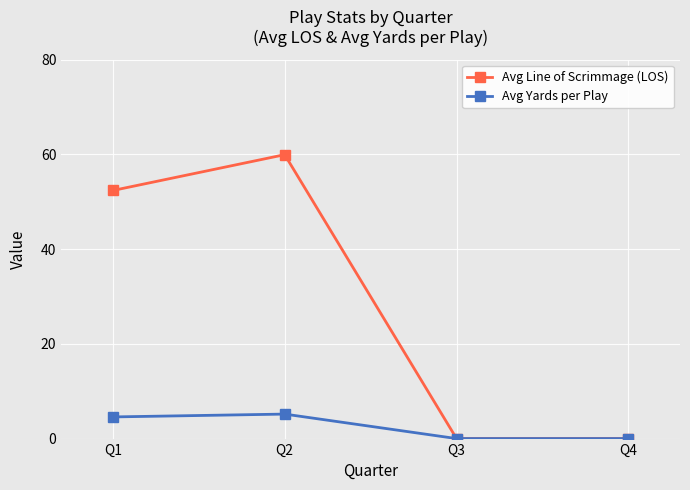

What is the difference between the second highest and minimum values in the Avg Yards per Play series?

4.6